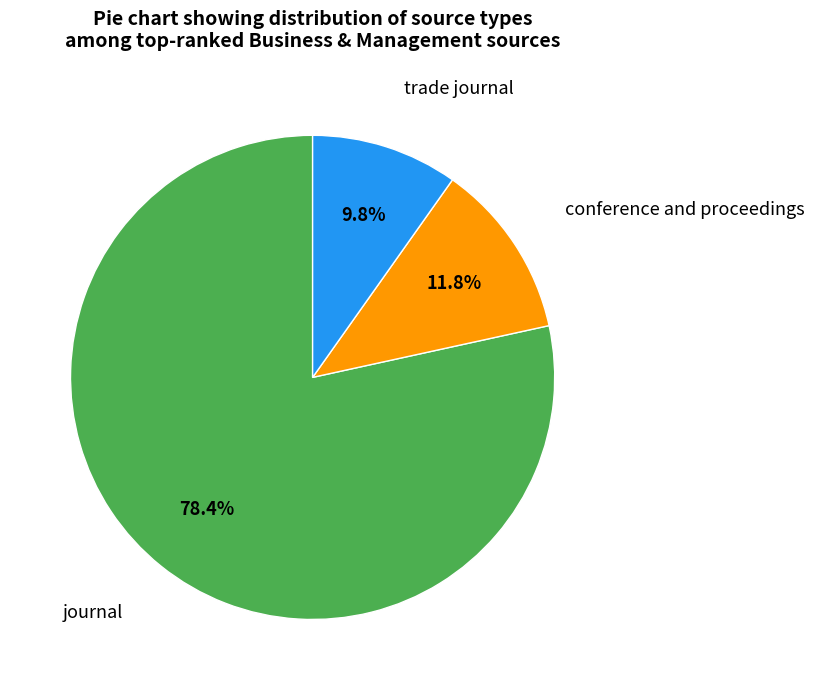

Is there a majority slice in this chart?

Yes